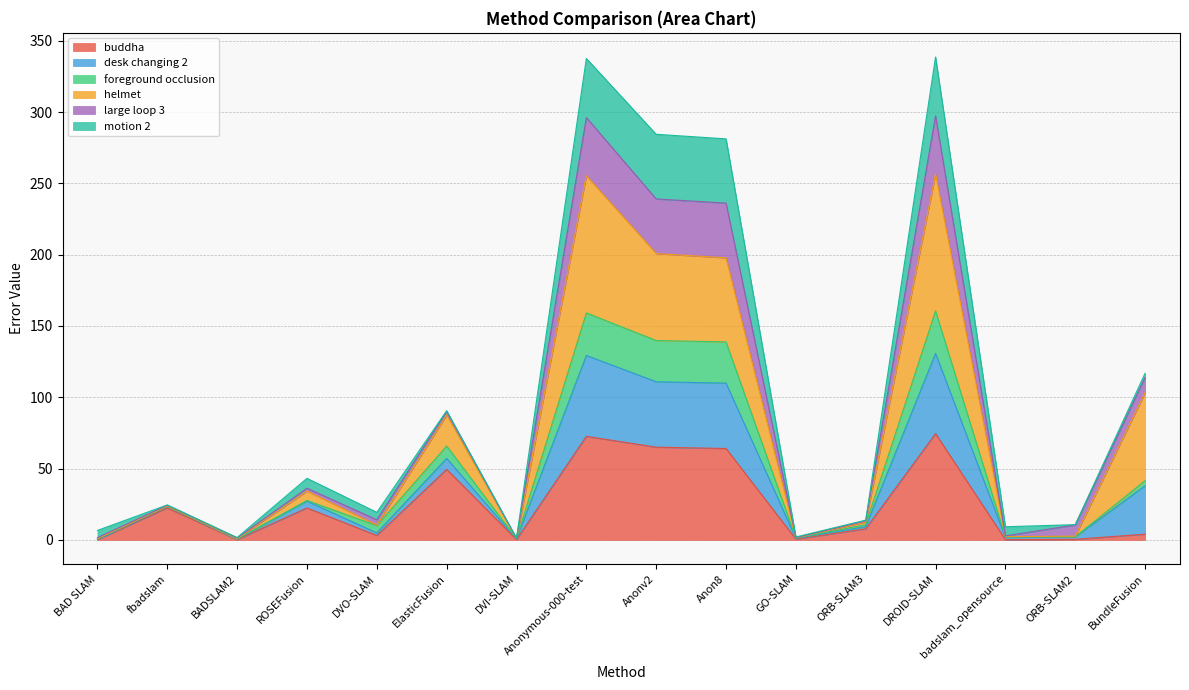

What is the total value across all series at Anonymous-000-test?

337.6